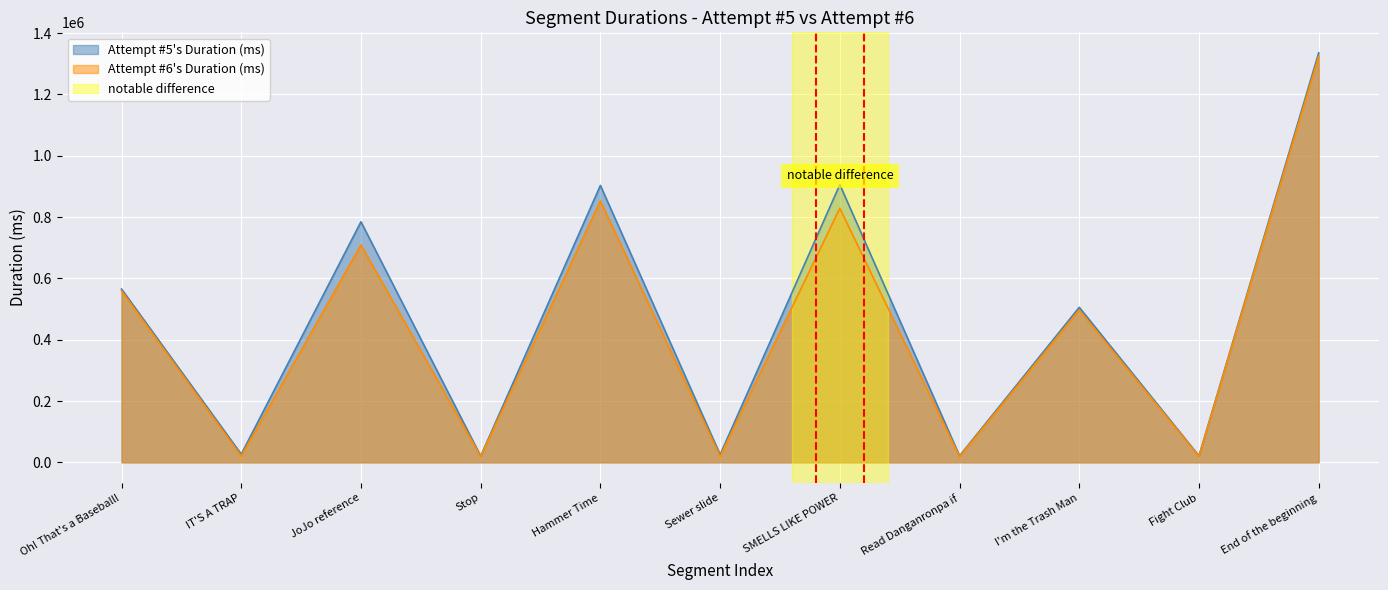

The value of Attempt #6's Duration (ms) at I'm the Trash Man is 215893. True or false?

False